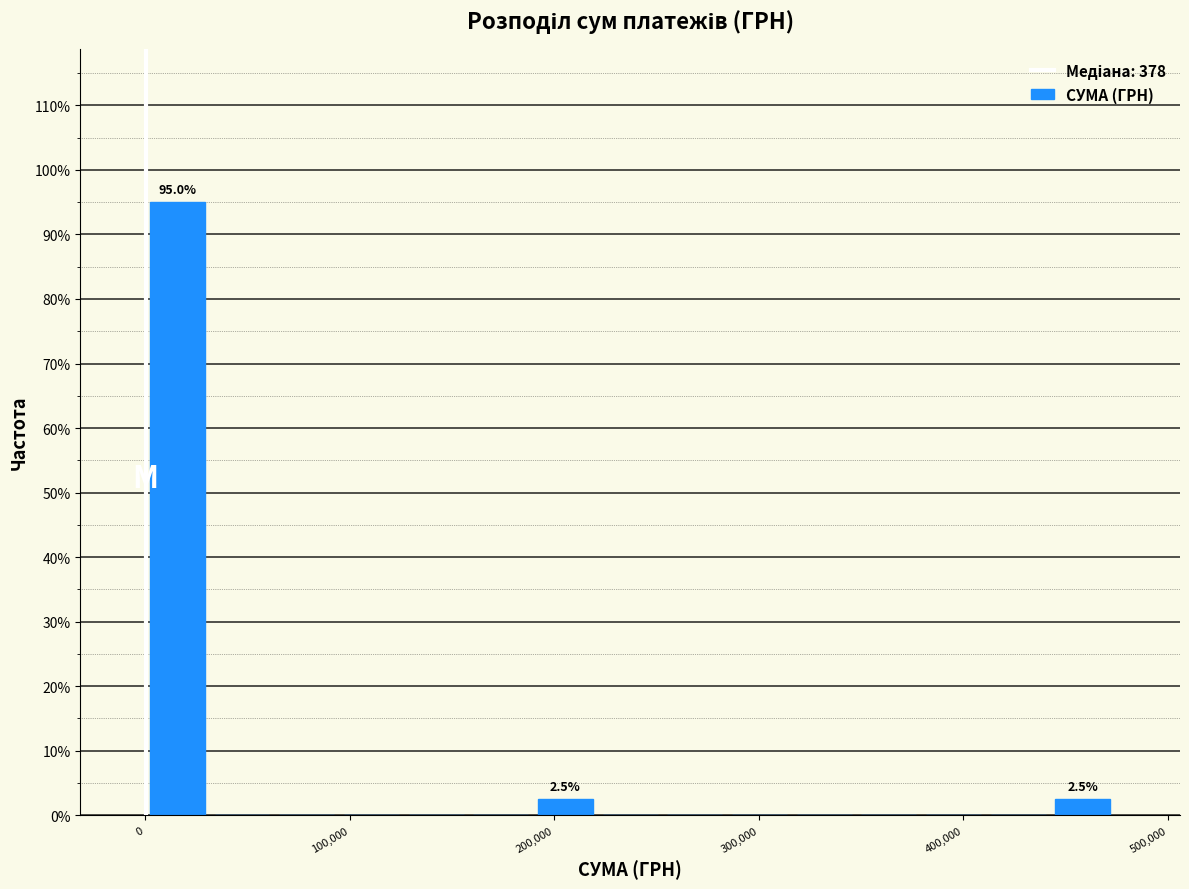

Read against the x-axis, roughly where is the centre of the tallest bar?

20000